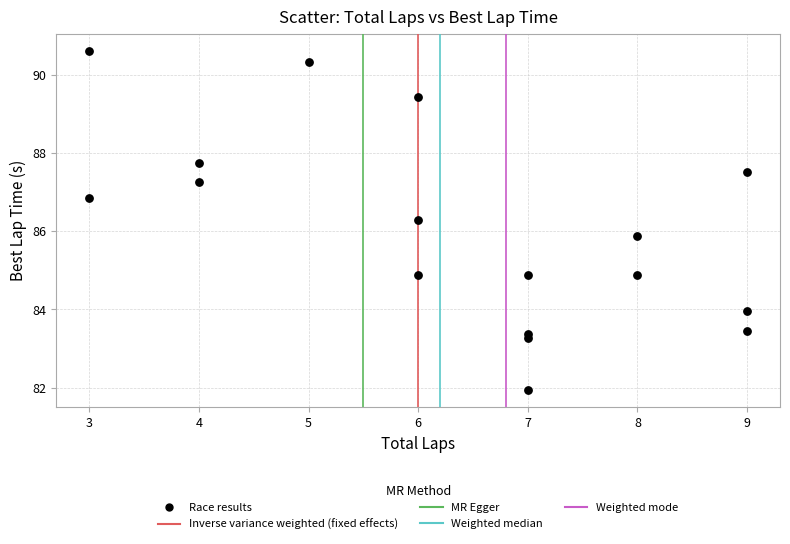

What Y value in the scatter plot is closest to 86?

85.9